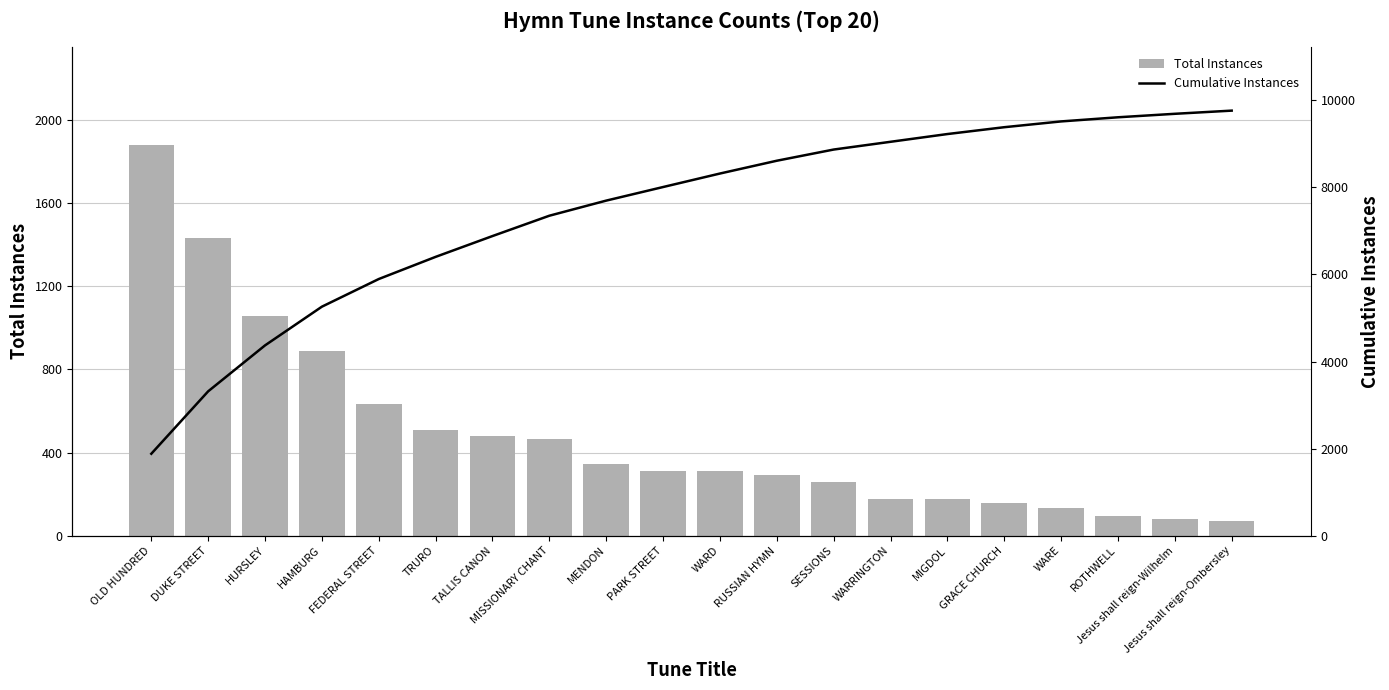

How many values in the Total Instances series are below 312?

10